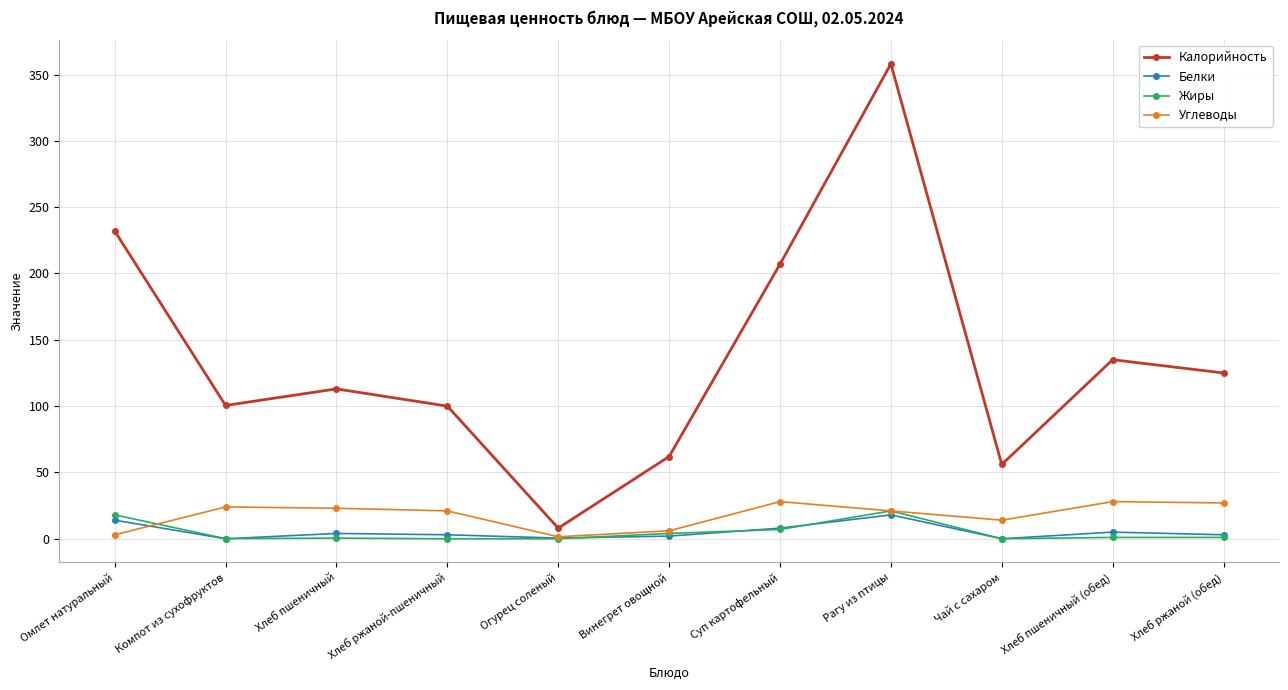

Does the chart display data point markers on the line(s)?

Yes